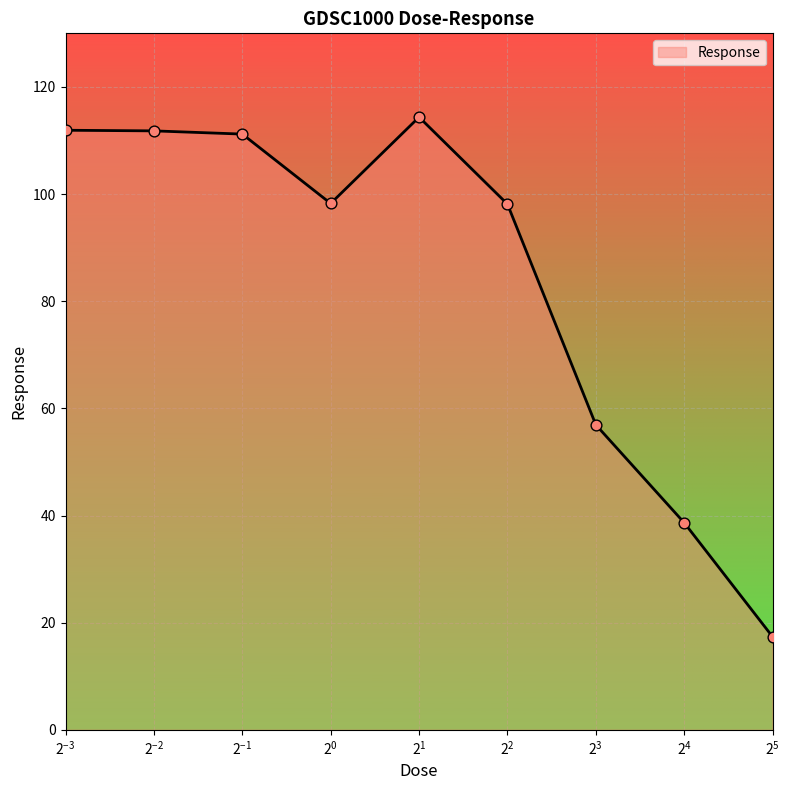

What is the greatest value displayed?

114.4